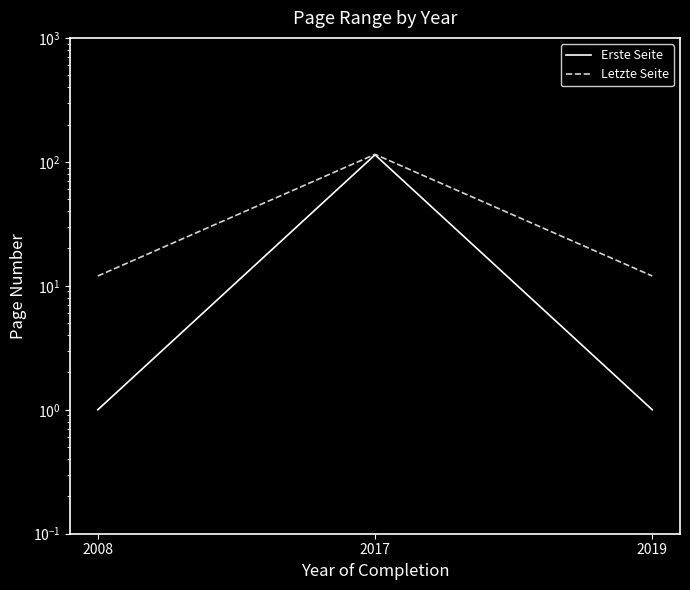

Which series has the largest total across all categories?

Letzte Seite